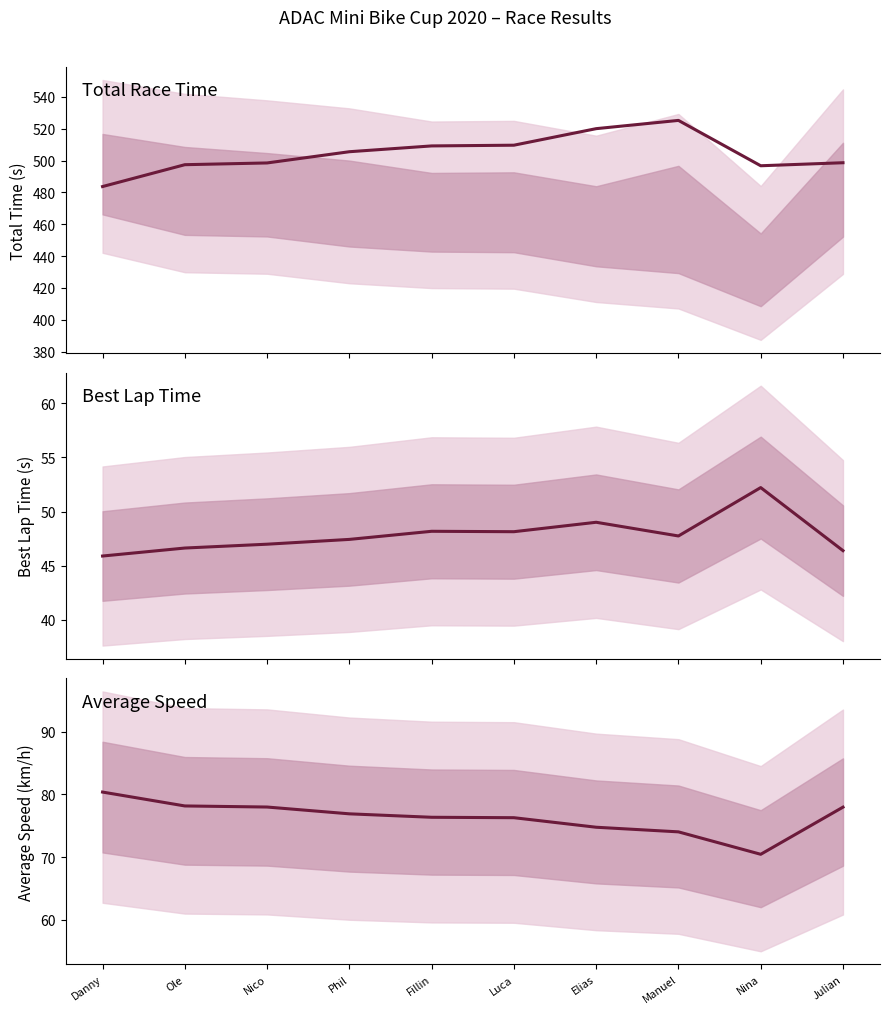

At which category is the sum across all series the highest?

Manuel